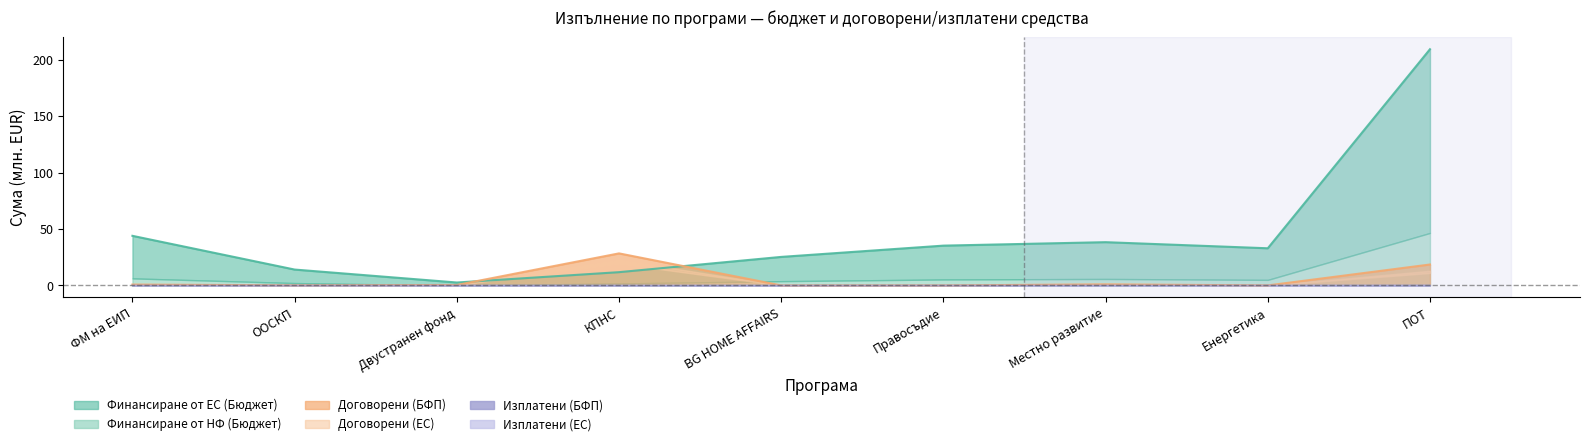

What is the maximum value for Изплатени (БФП)?

0.1